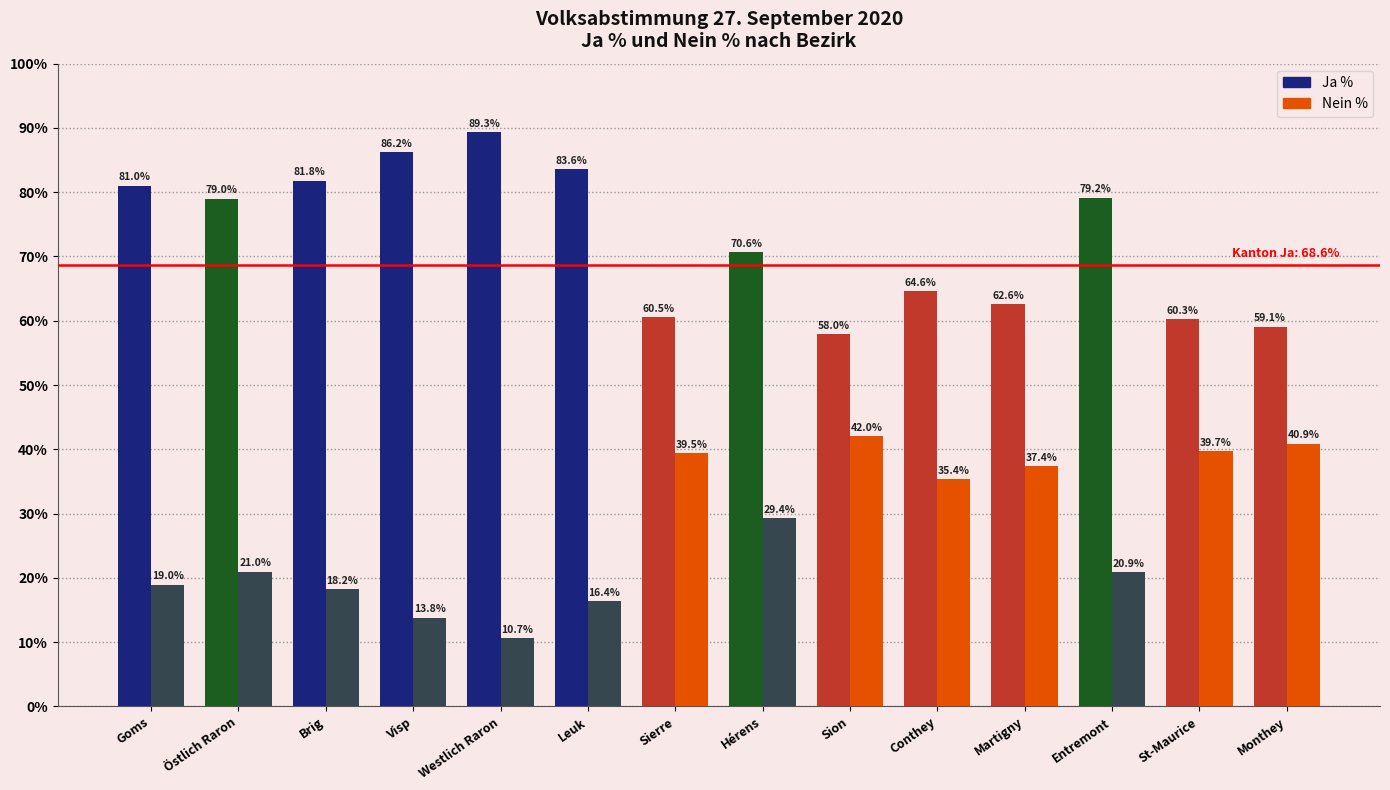

What is the difference between the highest and lowest values at Hérens?

41.3